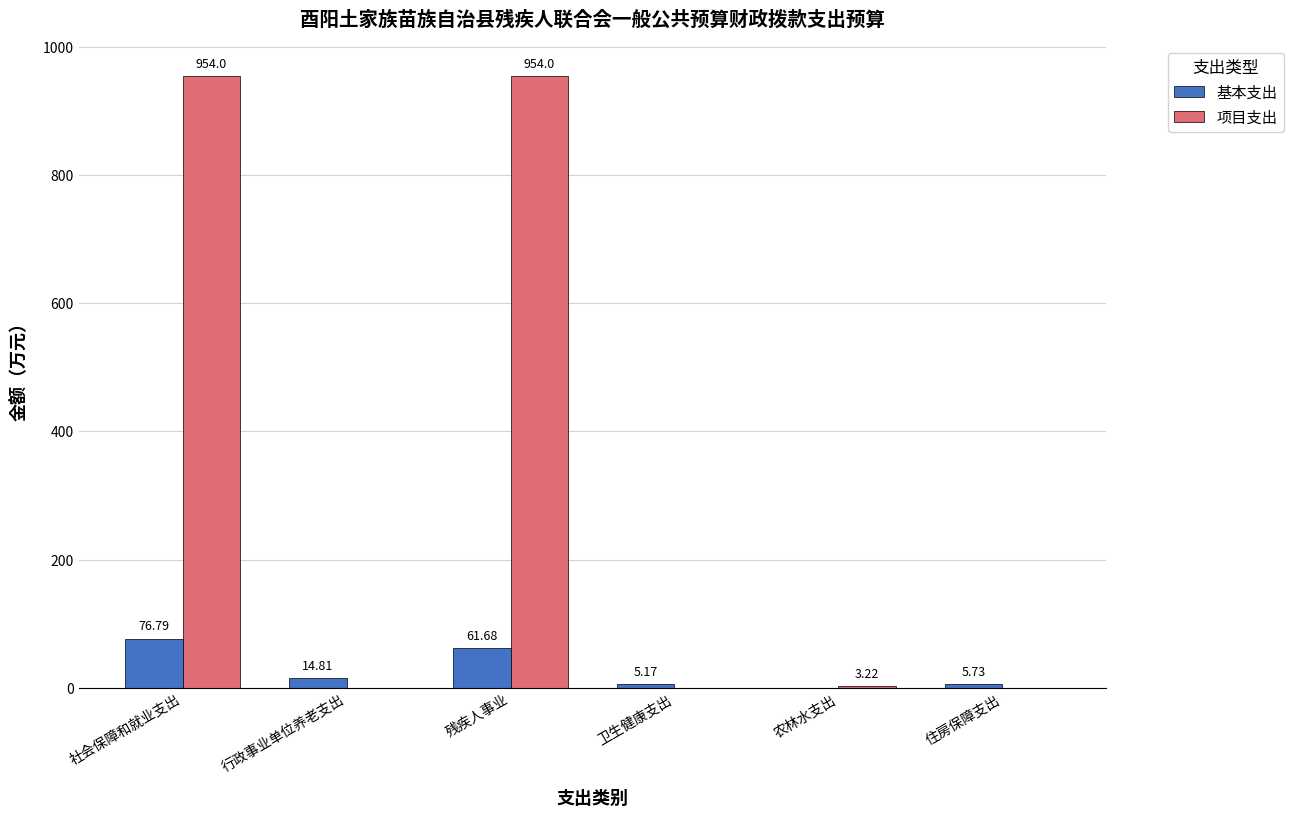

What is the sum of the 项目支出 values at 社会保障和就业支出 and 行政事业单位养老支出?

954.0